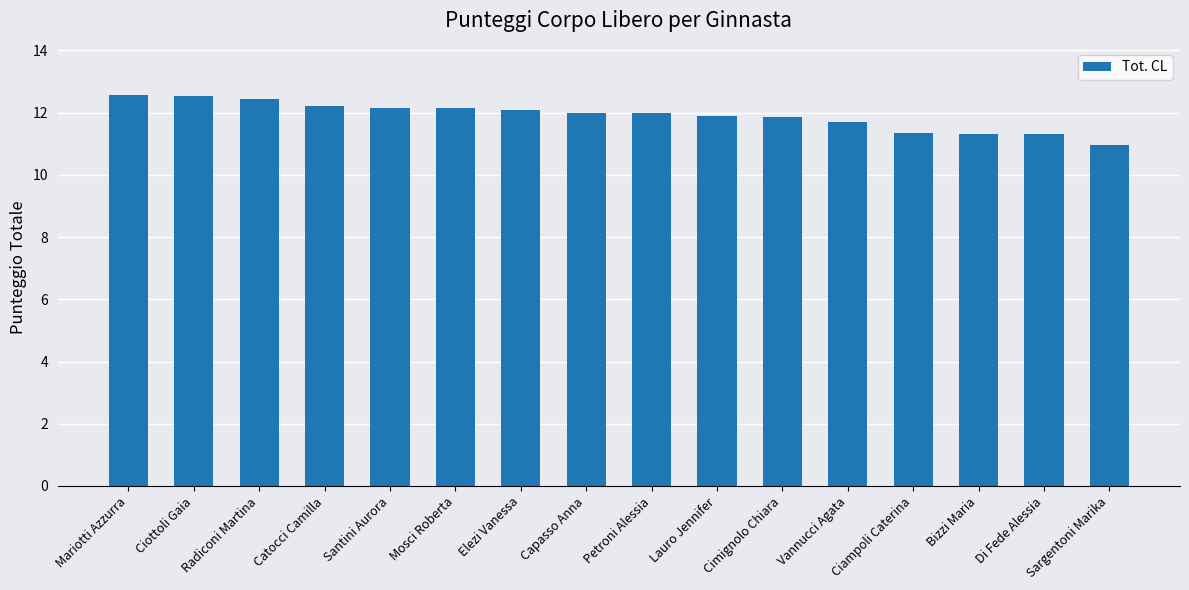

What value does the data have at Bizzi Maria?

11.3